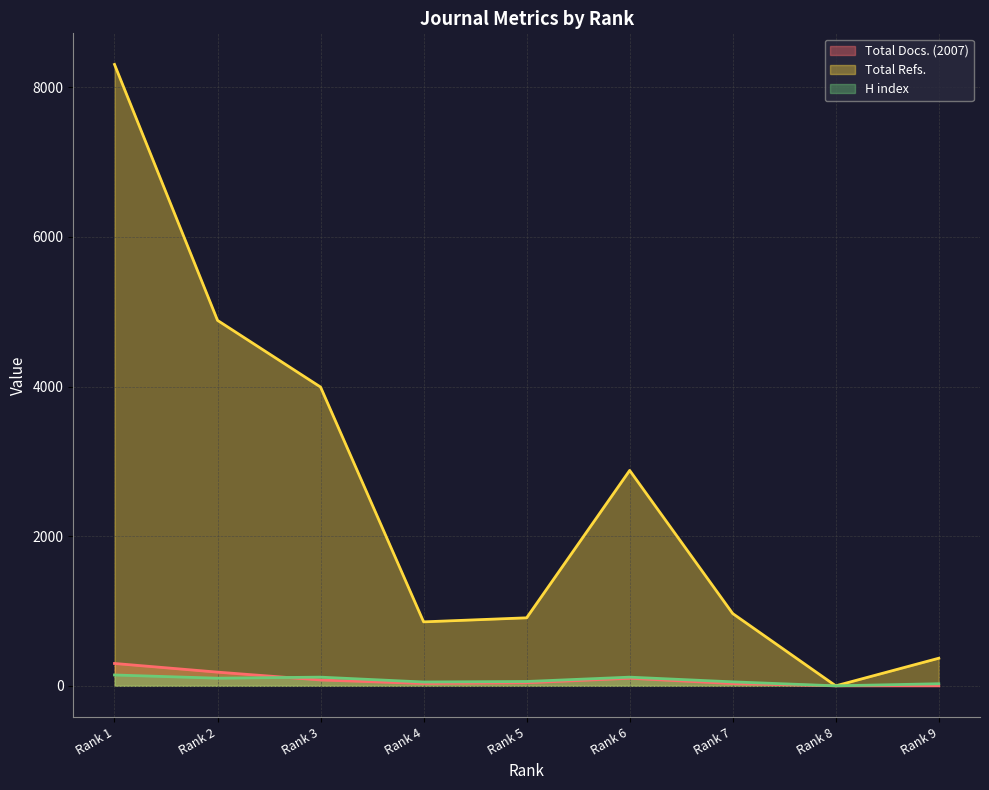

Where is the first local maximum for Total Docs. (2007)?

Rank 6